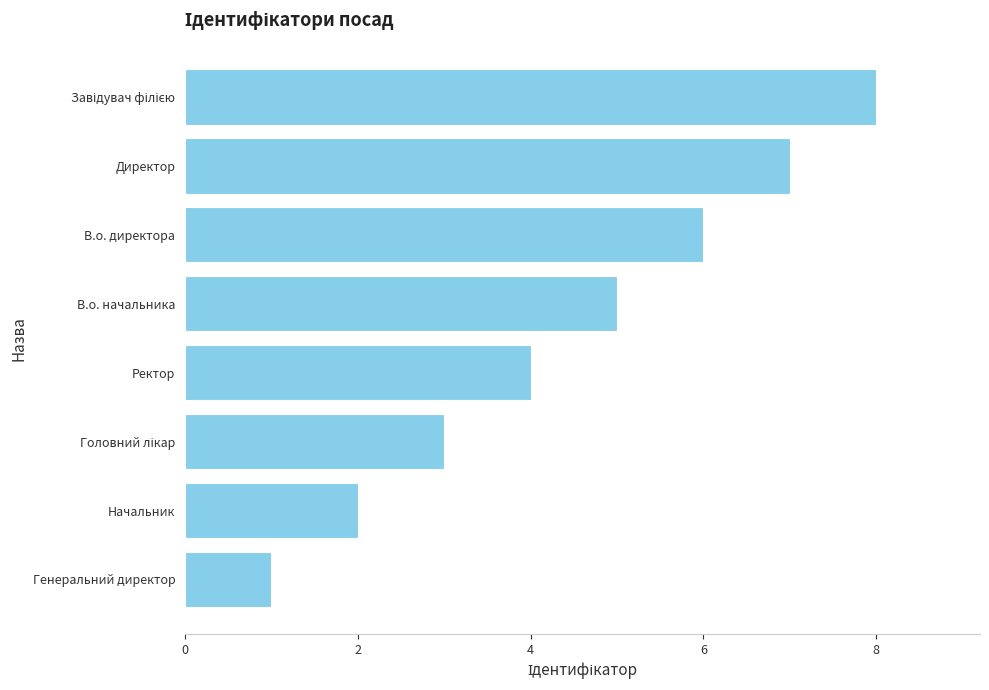

Read the value at Директор.

7